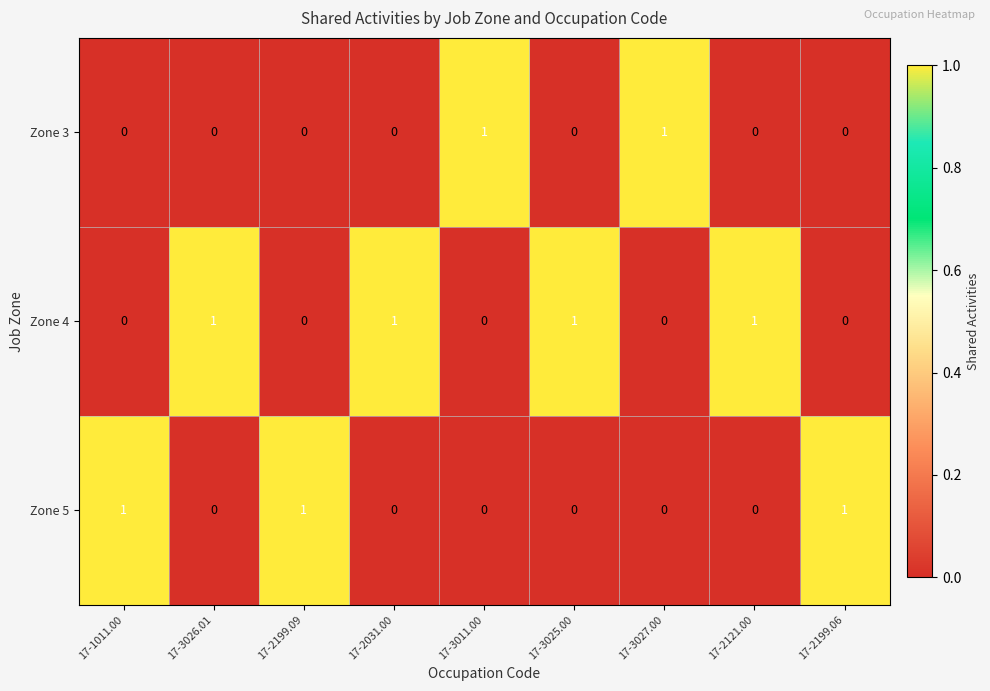

How many data points does each series have?

9